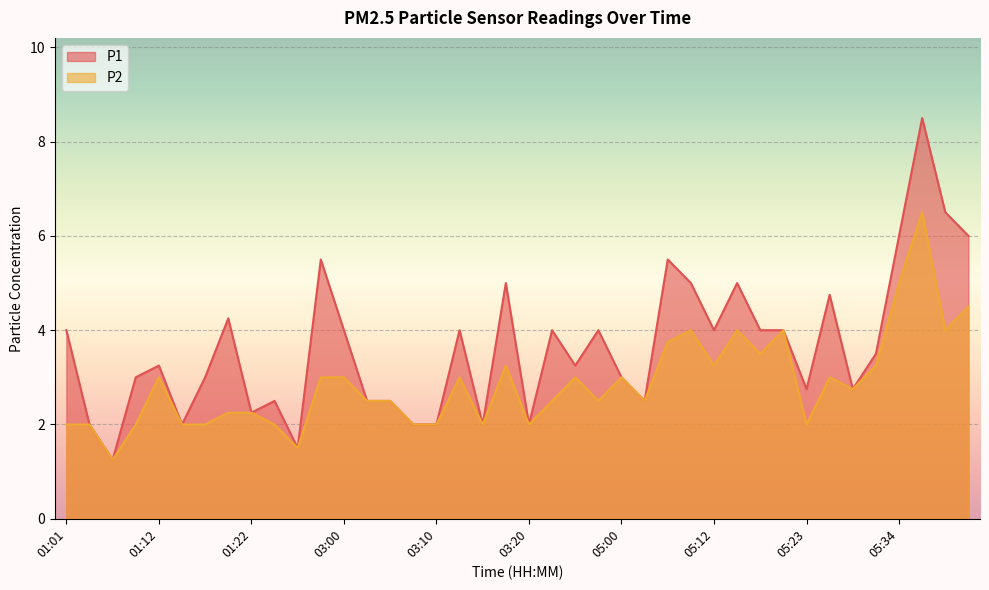

How many data points in P2 are above 2?

27